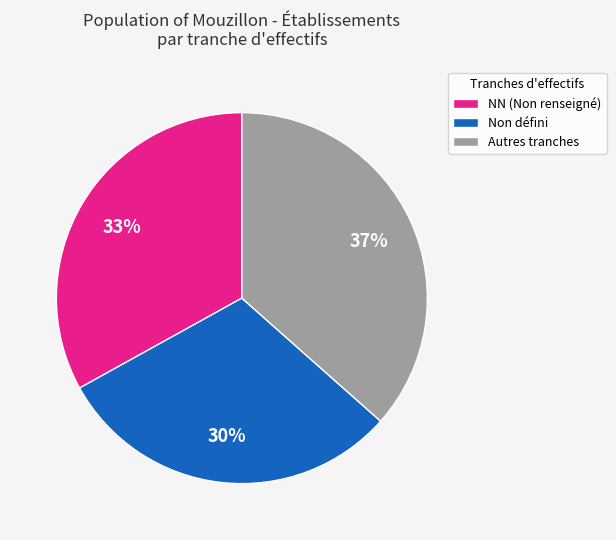

Which category has the smallest portion of the pie?

Non défini